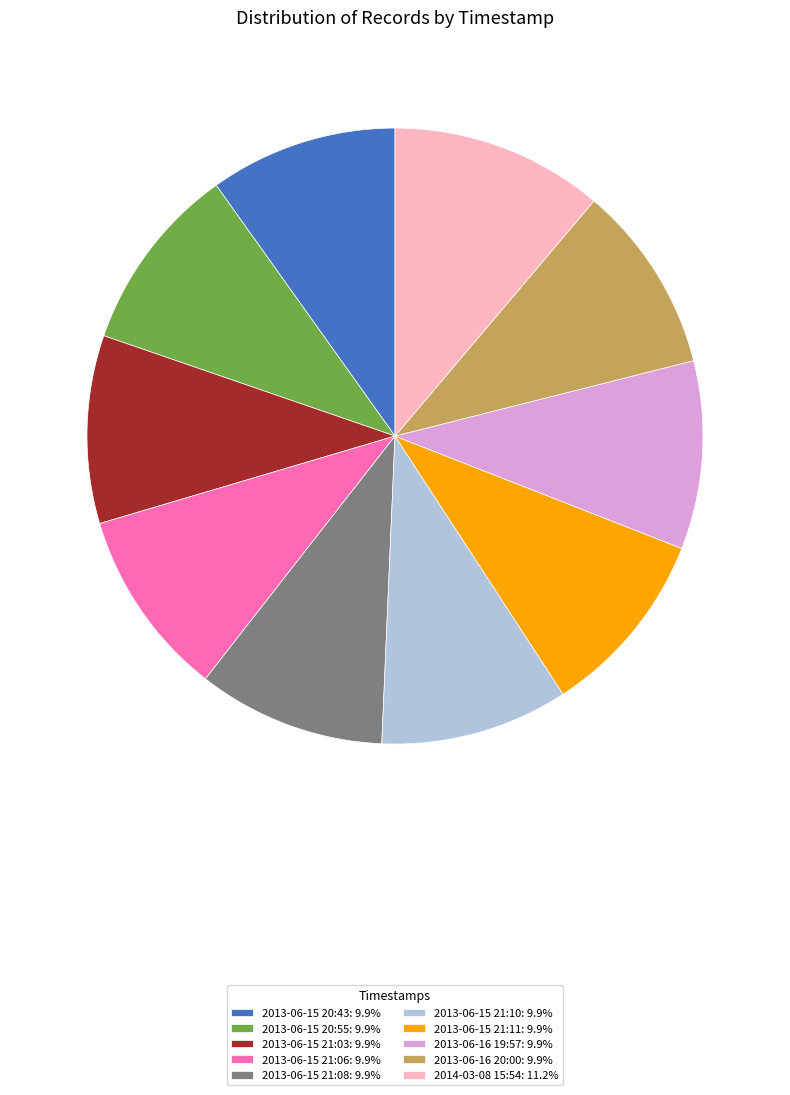

What is the ratio of the value at 2013-06-15 21:10: 9.9% to the value at 2013-06-15 21:06: 9.9%?

1.0